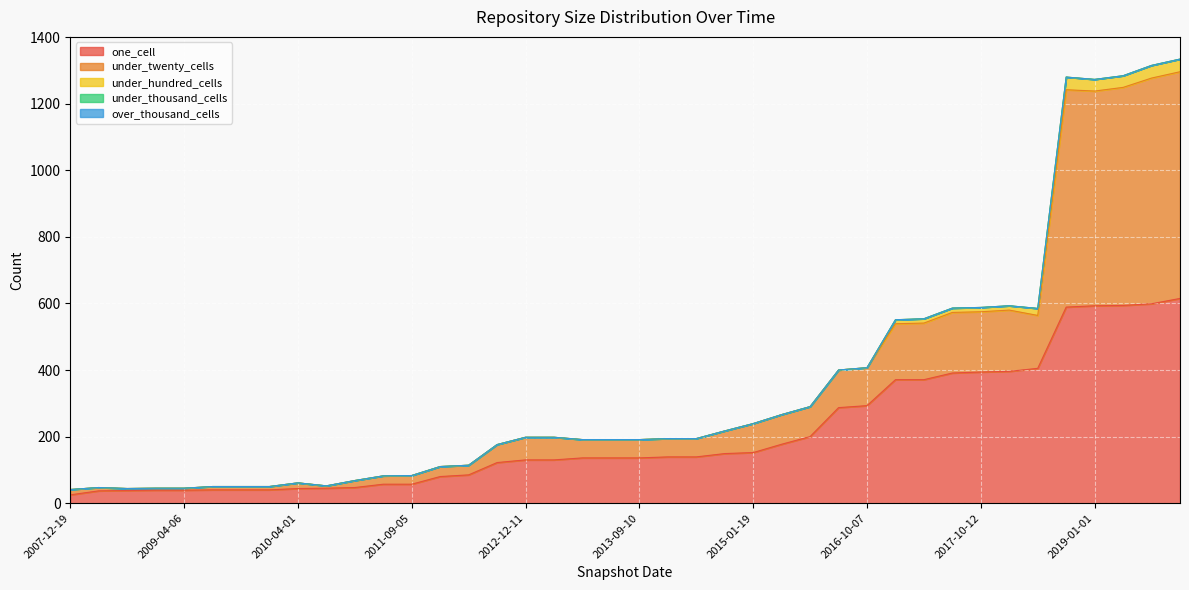

True or false: over_thousand_cells and under_twenty_cells cross at least once.

False